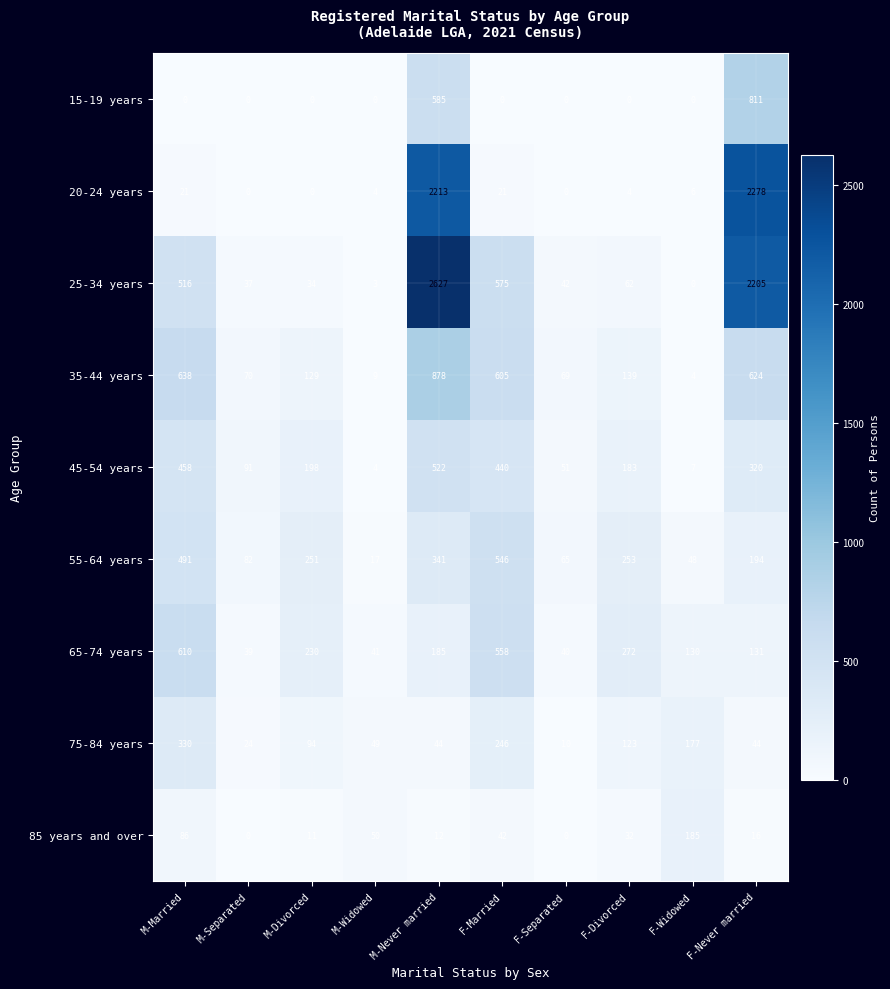

Where is 25-34 years nearest to the value 1313?

F-Married